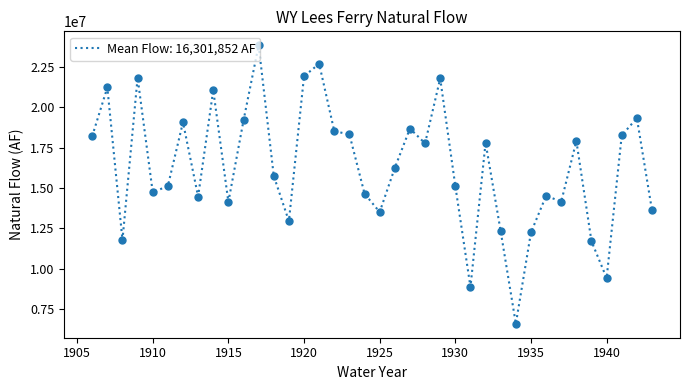

What is the maximum value shown in the chart?

23849259